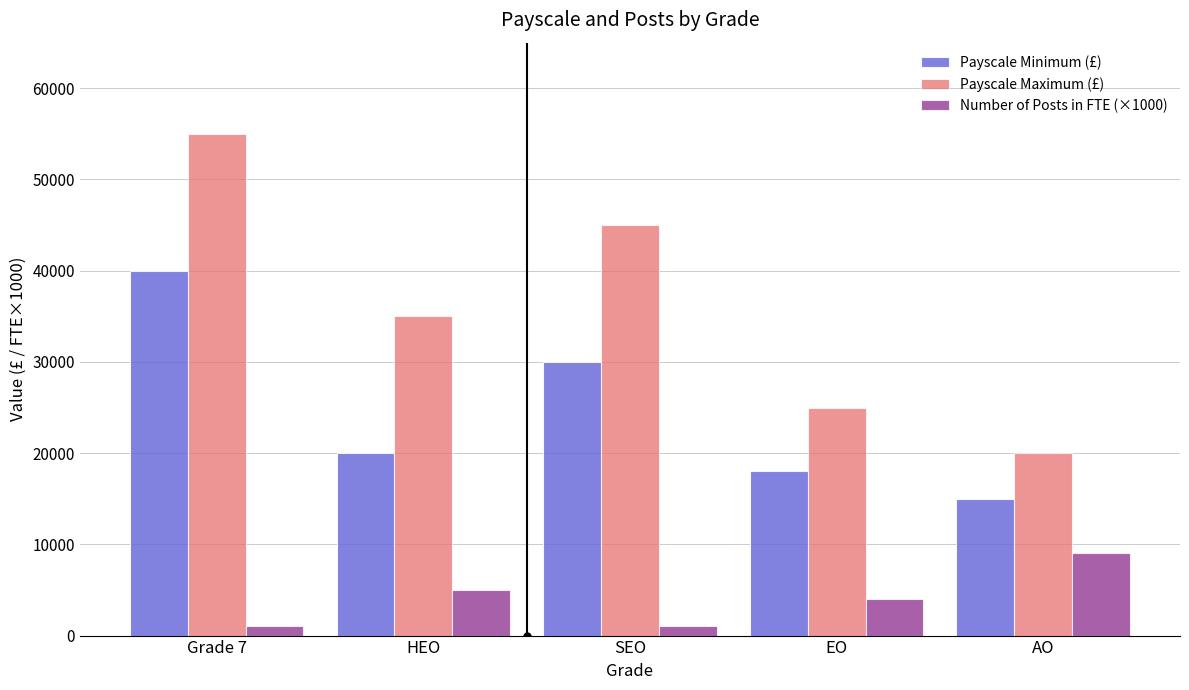

The Payscale Maximum (£) series shows 25000 at EO. True or false?

True